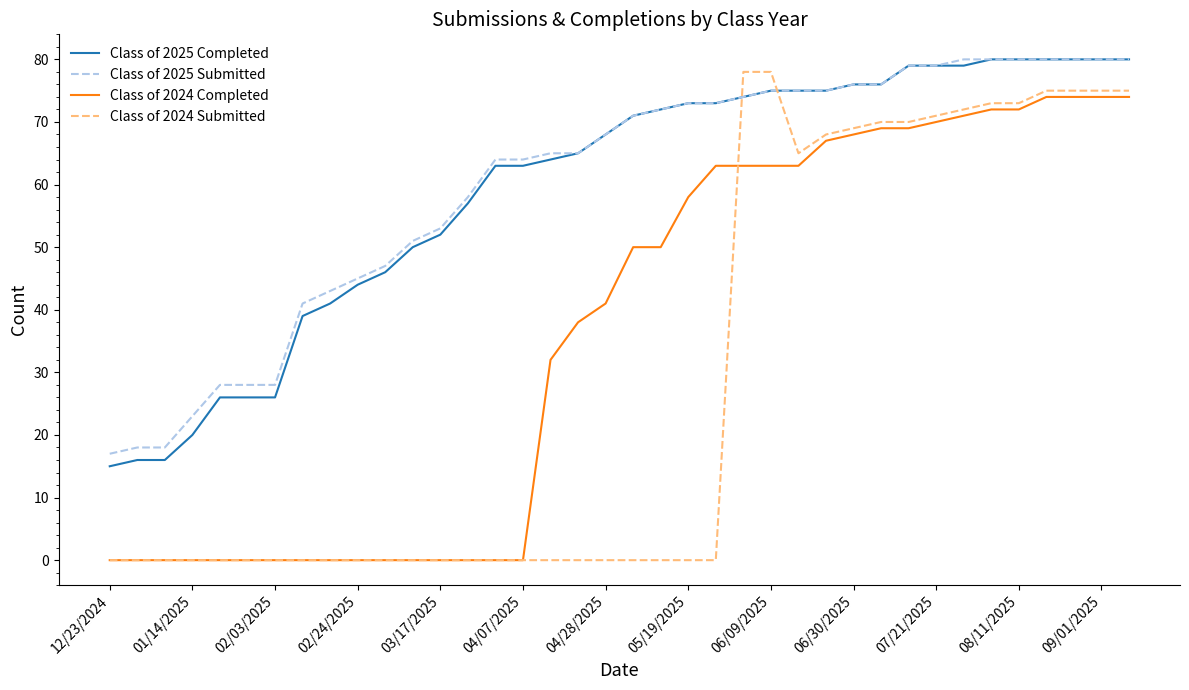

True or false: Class of 2024 Submitted and Class of 2025 Completed cross at least once.

True